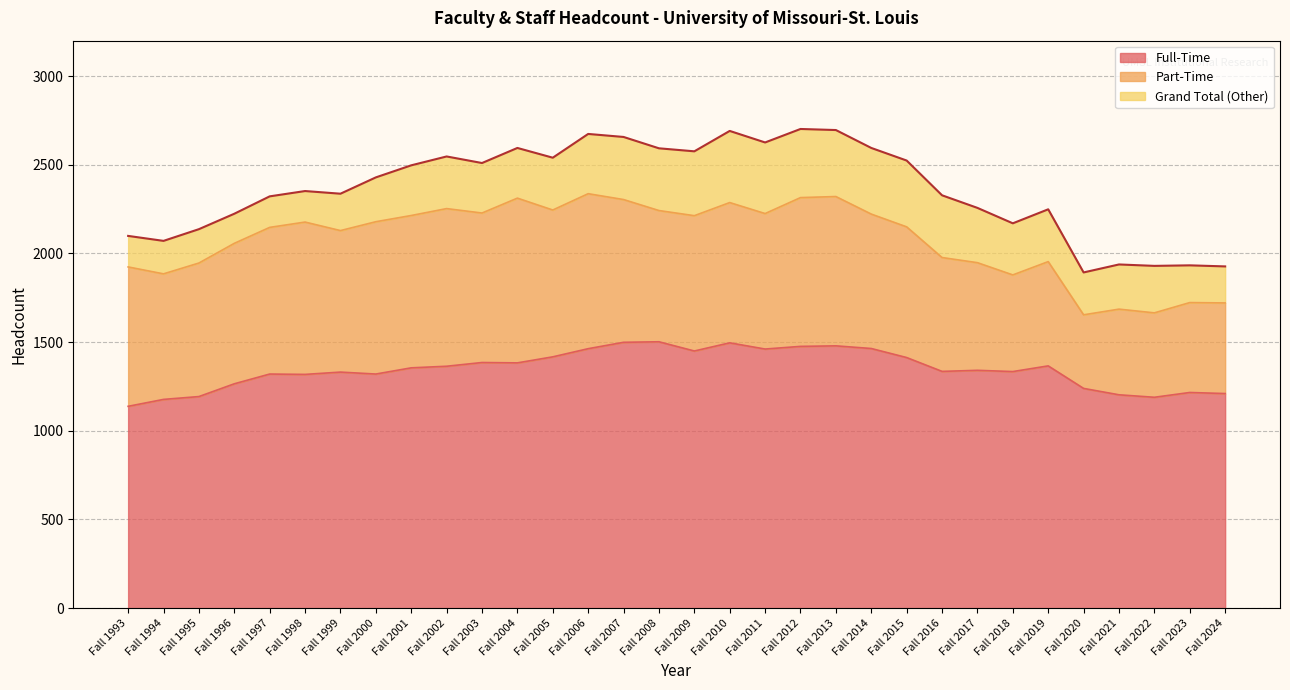

The value of Full-Time at Fall 2011 is 1461. True or false?

True